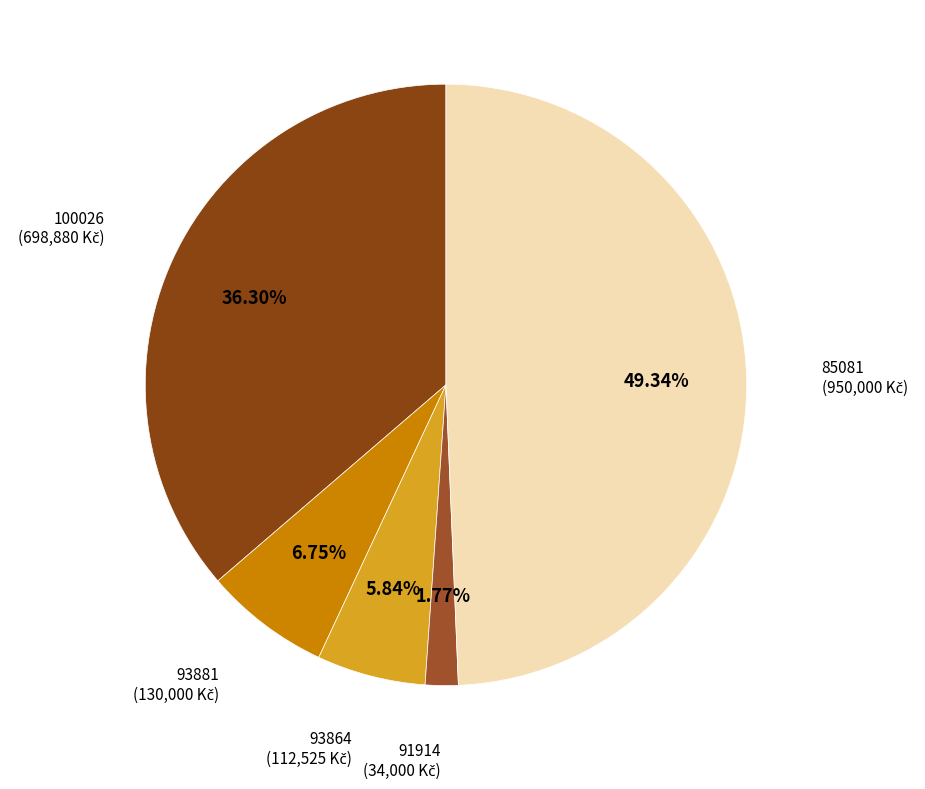

What percentage is the 100026 slice, to the nearest percent?

36%